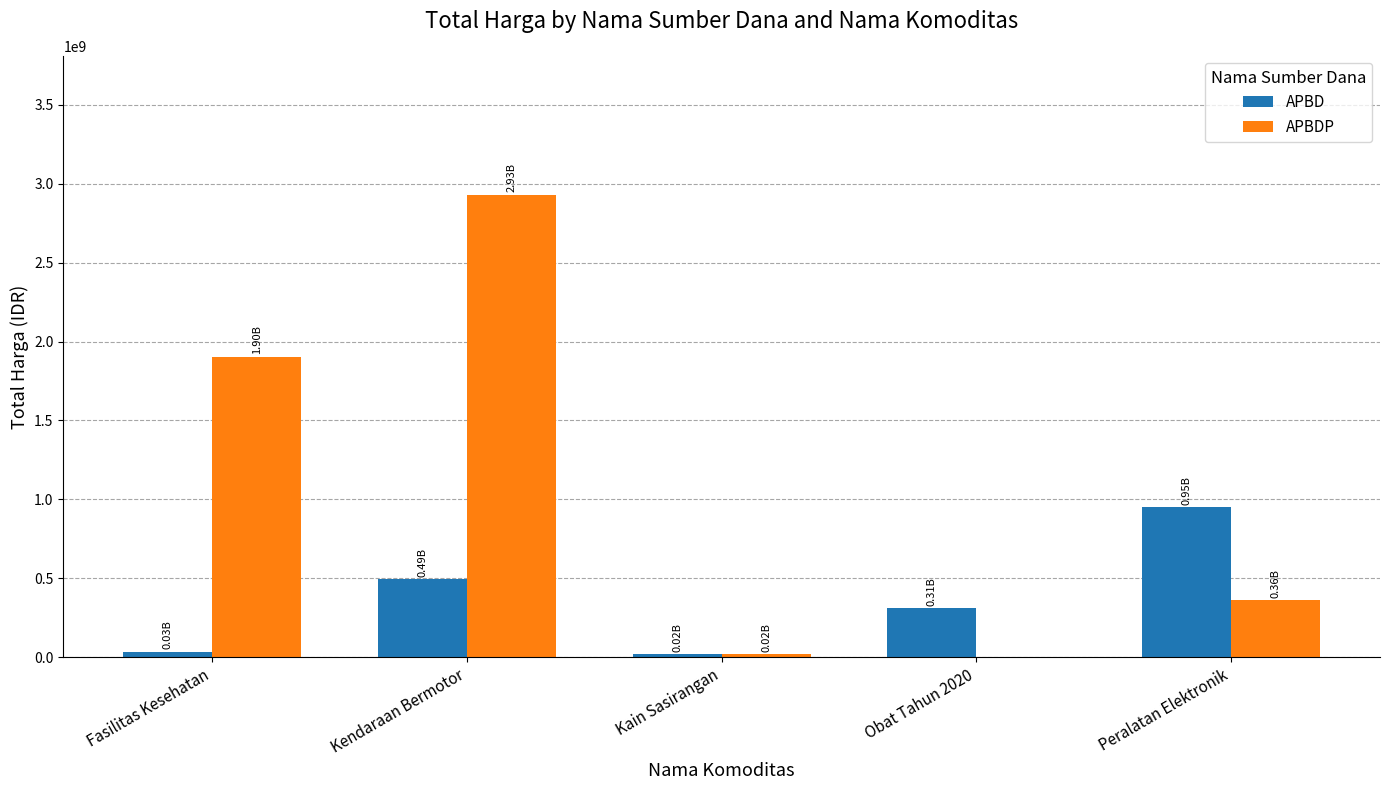

What is the maximum value for APBDP?

2931562000